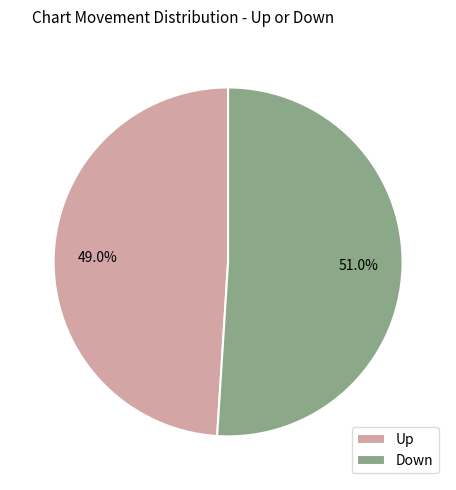

To the nearest percent, what is the average slice percentage?

50%